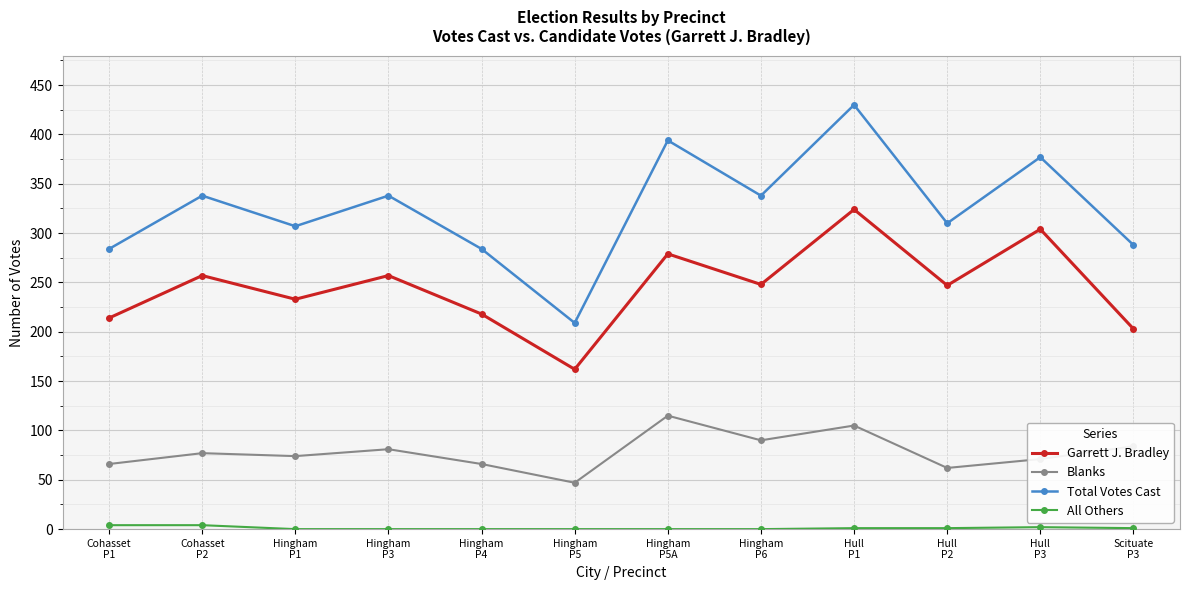

Does the chart have visible grid lines?

Yes